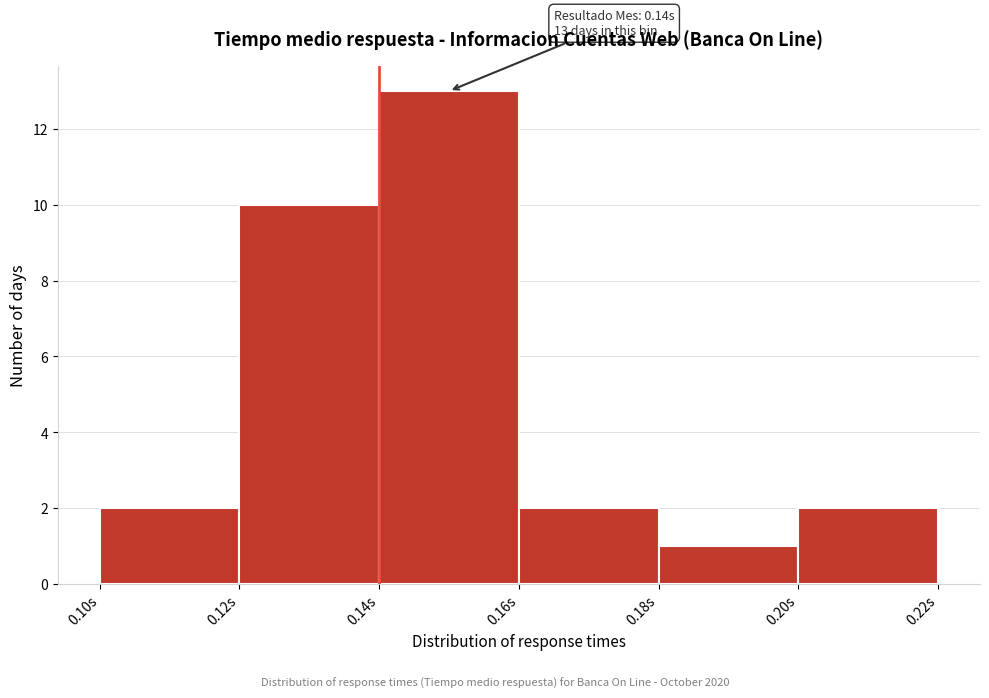

Over which range of the x-axis is the bar tallest?

0.14 to 0.16